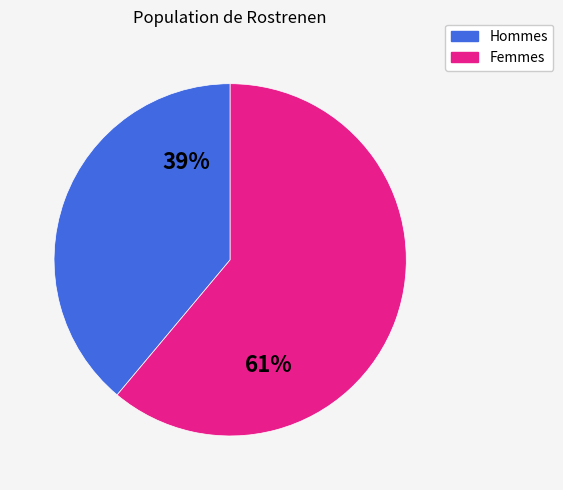

To the nearest percent, what is the average slice percentage?

50%